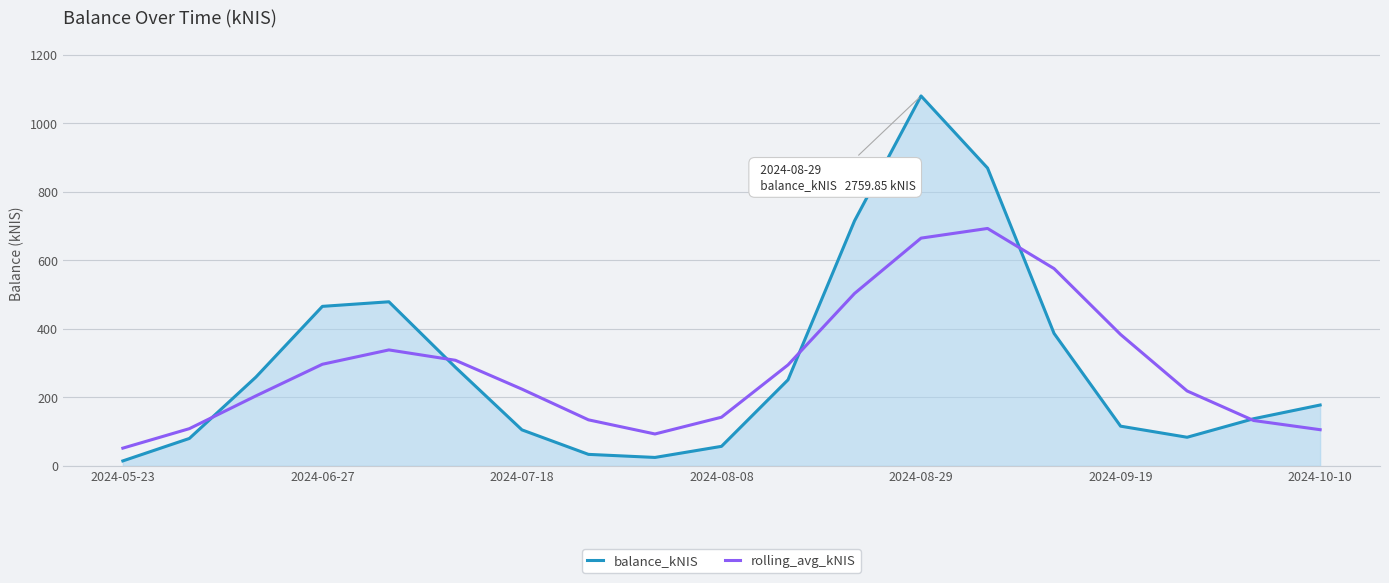

List the series in order of their peak value, lowest first.

rolling_avg_kNIS, balance_kNIS